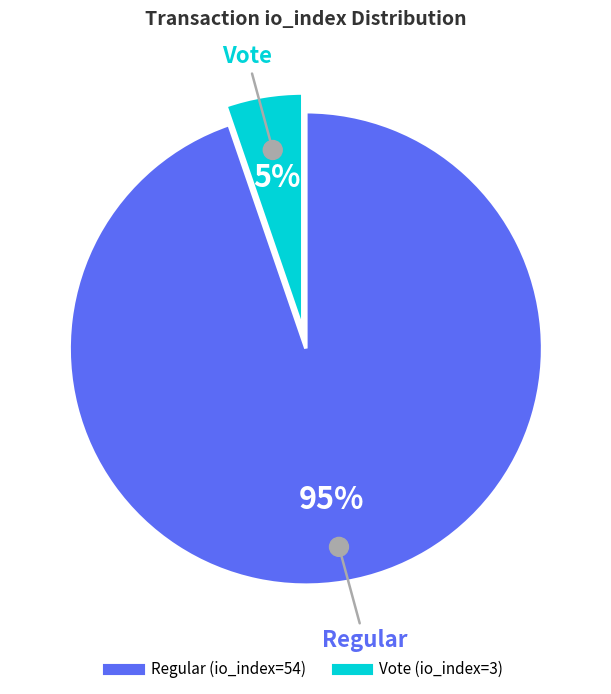

What is the change in value from Regular (io_index=54) to Vote (io_index=3)?

-51